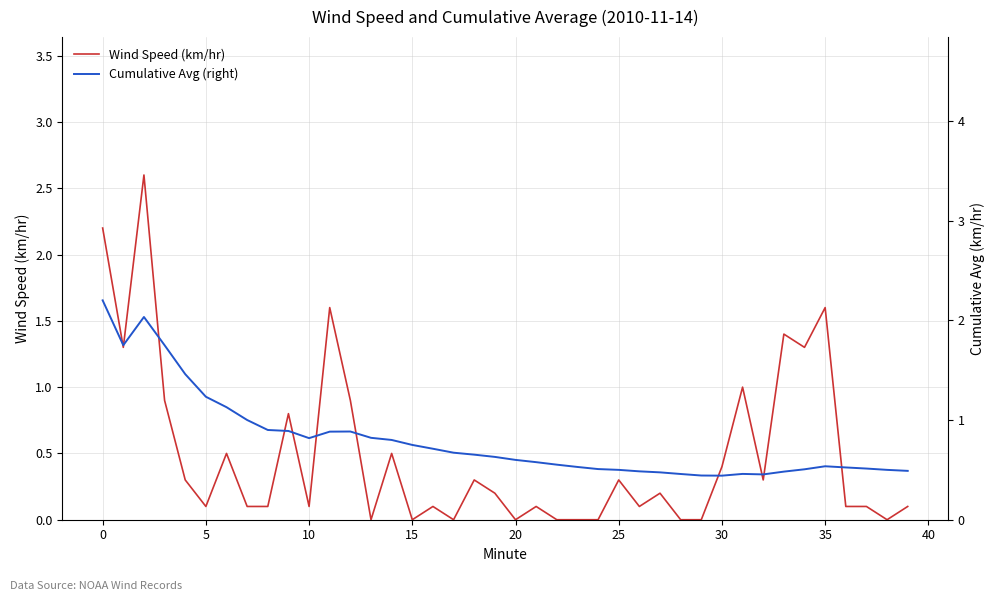

How many lines are shown in the chart?

2